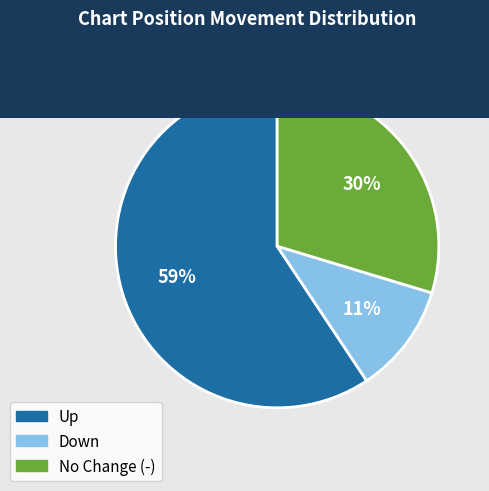

Does No Change (-) account for over 50% of the chart?

No